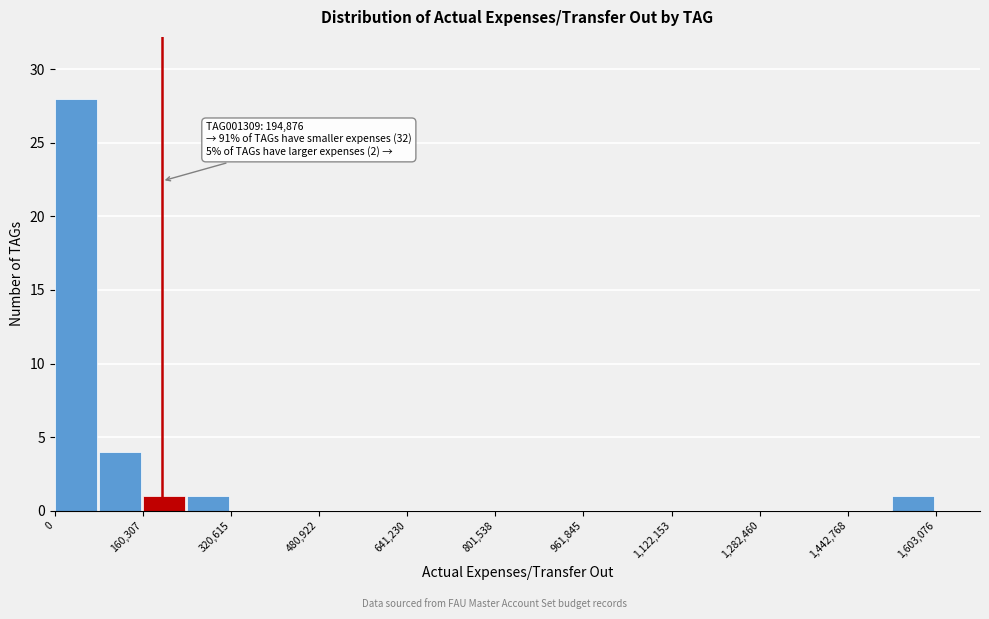

Which range on the x-axis has the tallest bar?

0 to 80000